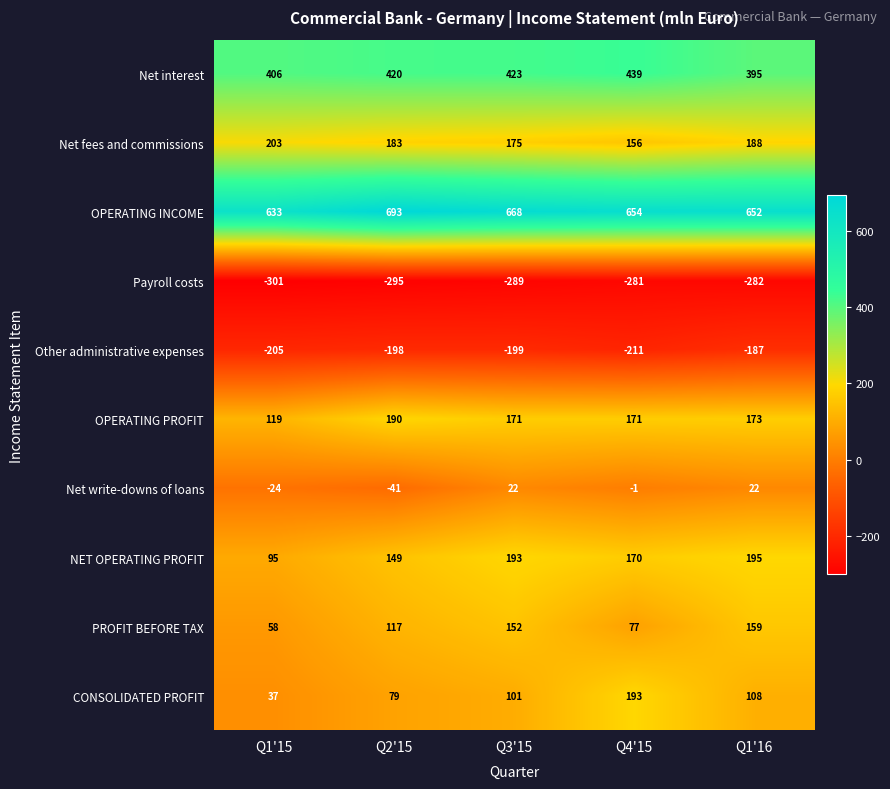

Rank the series by their maximum value, from highest to lowest.

OPERATING INCOME, Net interest, Net fees and commissions, NET OPERATING PROFIT, CONSOLIDATED PROFIT, OPERATING PROFIT, PROFIT BEFORE TAX, Net write-downs of loans, Other administrative expenses, Payroll costs